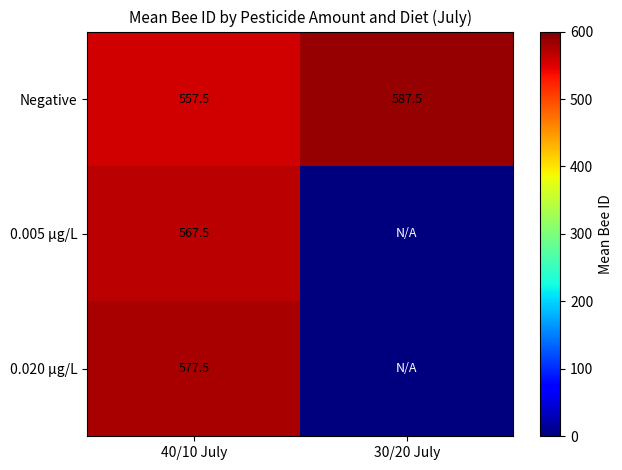

Which has a higher value, 30/20 July or 40/10 July?

30/20 July